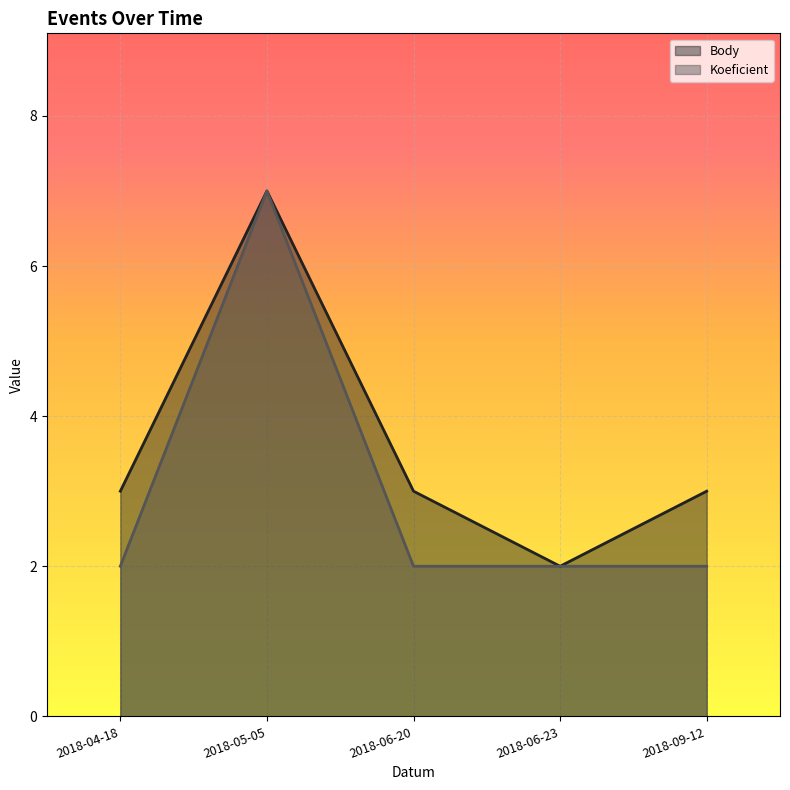

The value of Body at 2018-09-12 is 3. True or false?

True